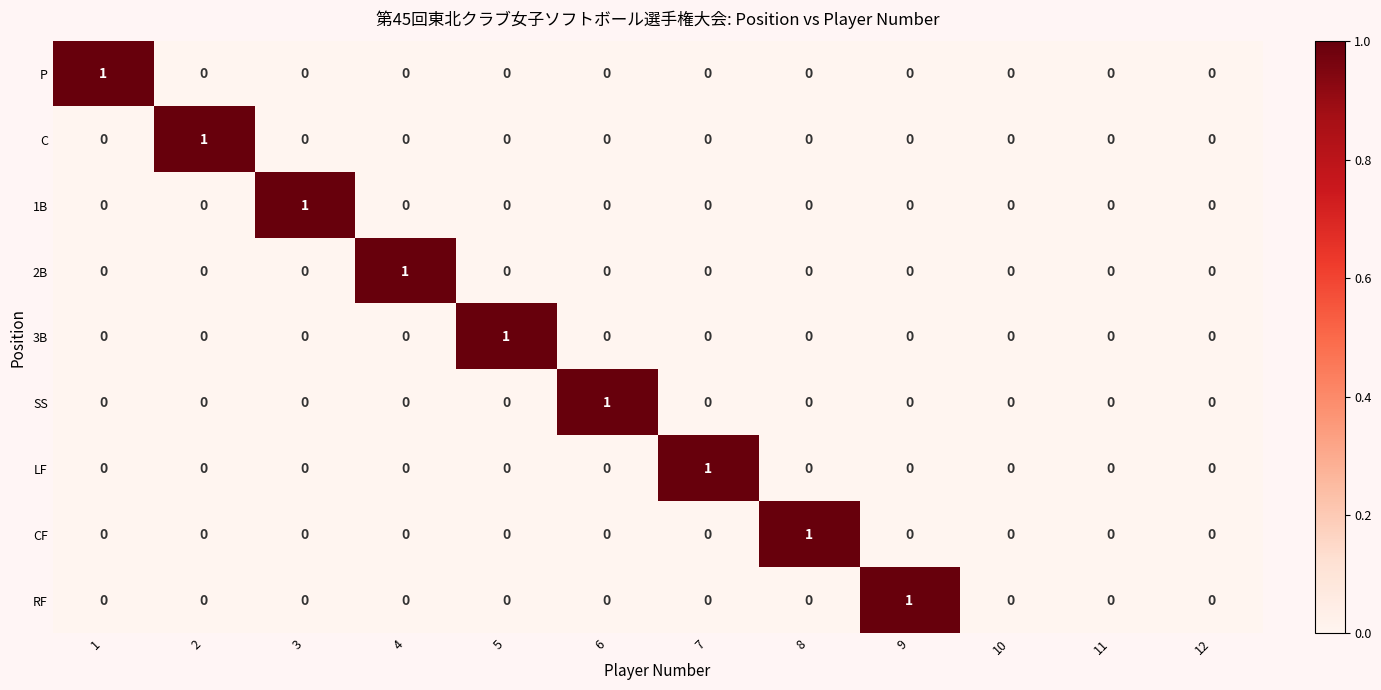

How many categories are shown in the chart?

12